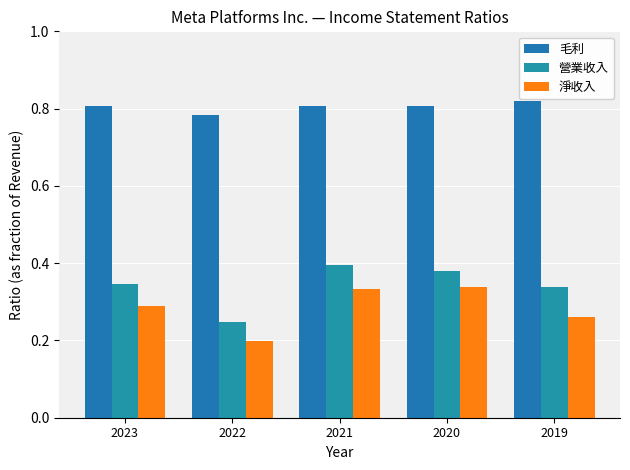

Rank the series at 2022 from lowest to highest value.

淨收入, 營業收入, 毛利